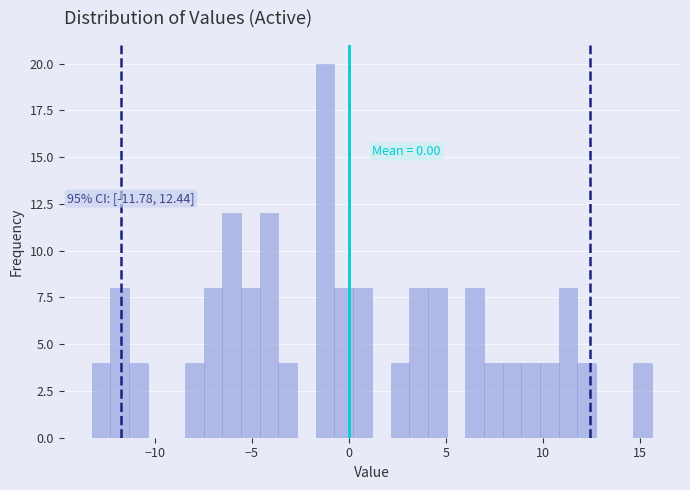

Read against the x-axis, roughly where is the centre of the tallest bar?

-1.0